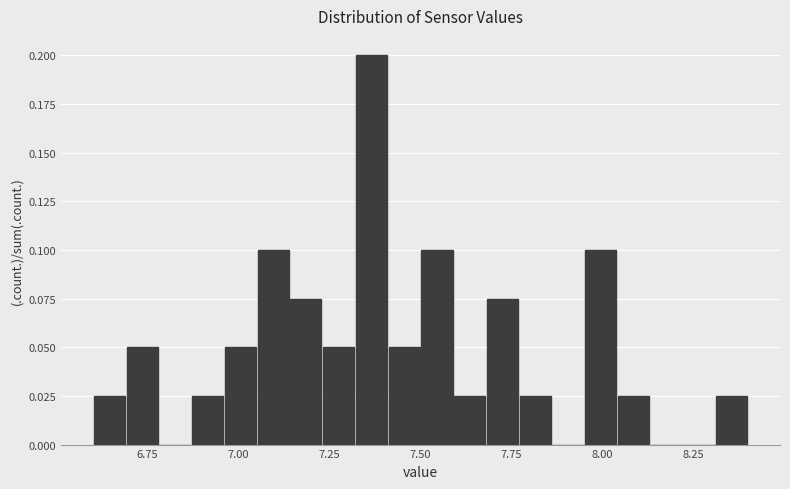

Around what value on the x-axis is the tallest bar? Give the approximate position of its centre, as read against the axis.

7.35